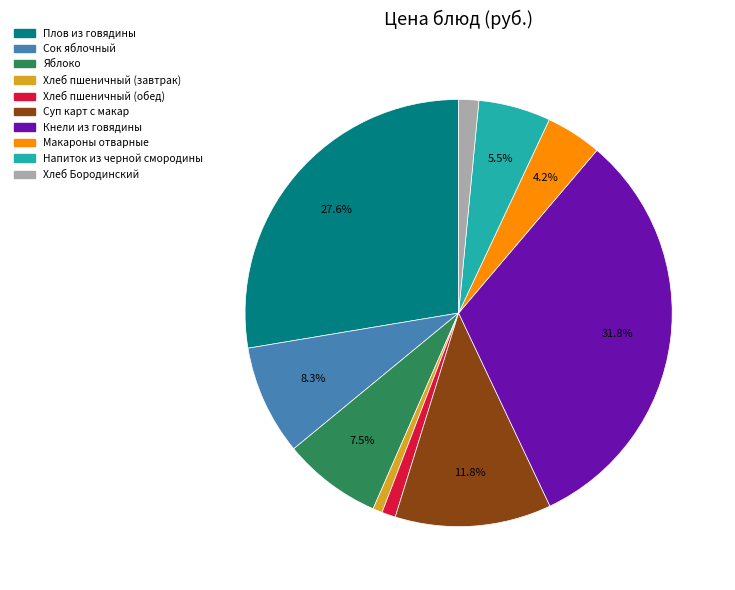

Is there a majority slice in this chart?

No